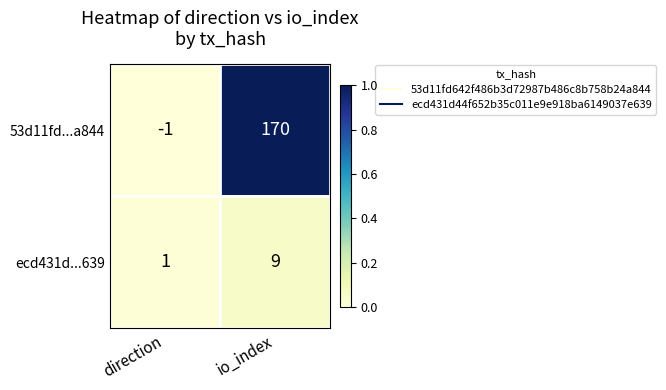

Reading left to right, extract all data points from this chart.

53d11fd...a844: direction=-1	io_index=170
ecd431d...639: direction=1	io_index=9